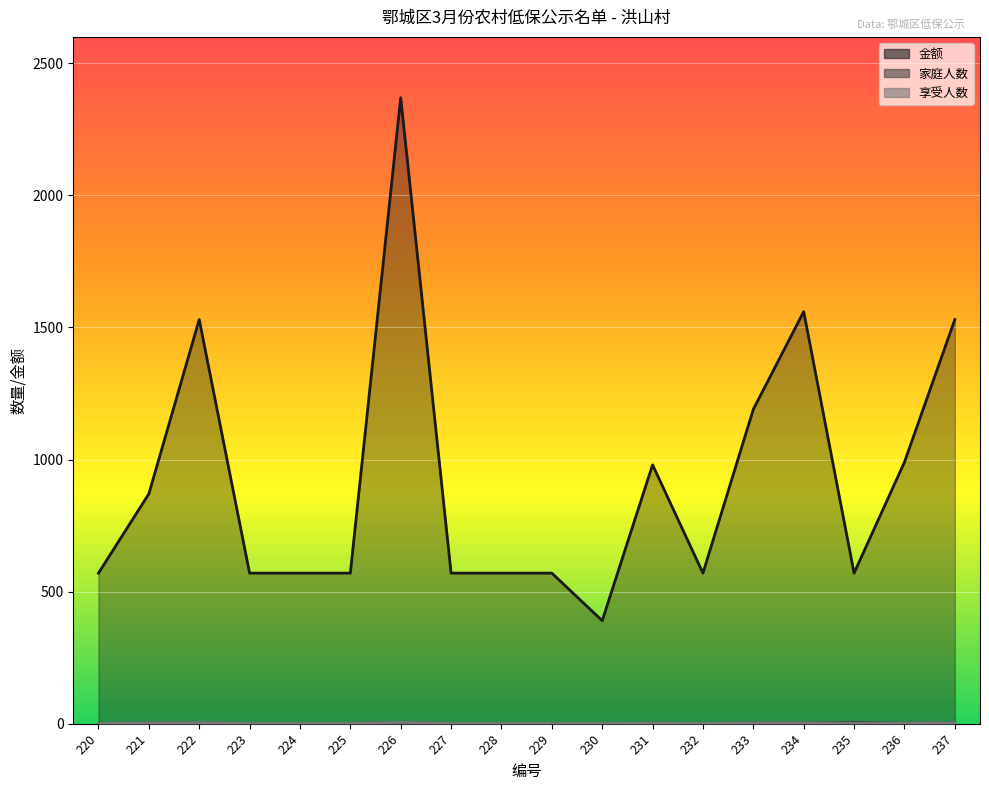

The value of 享受人数 at 225 is 1. True or false?

True